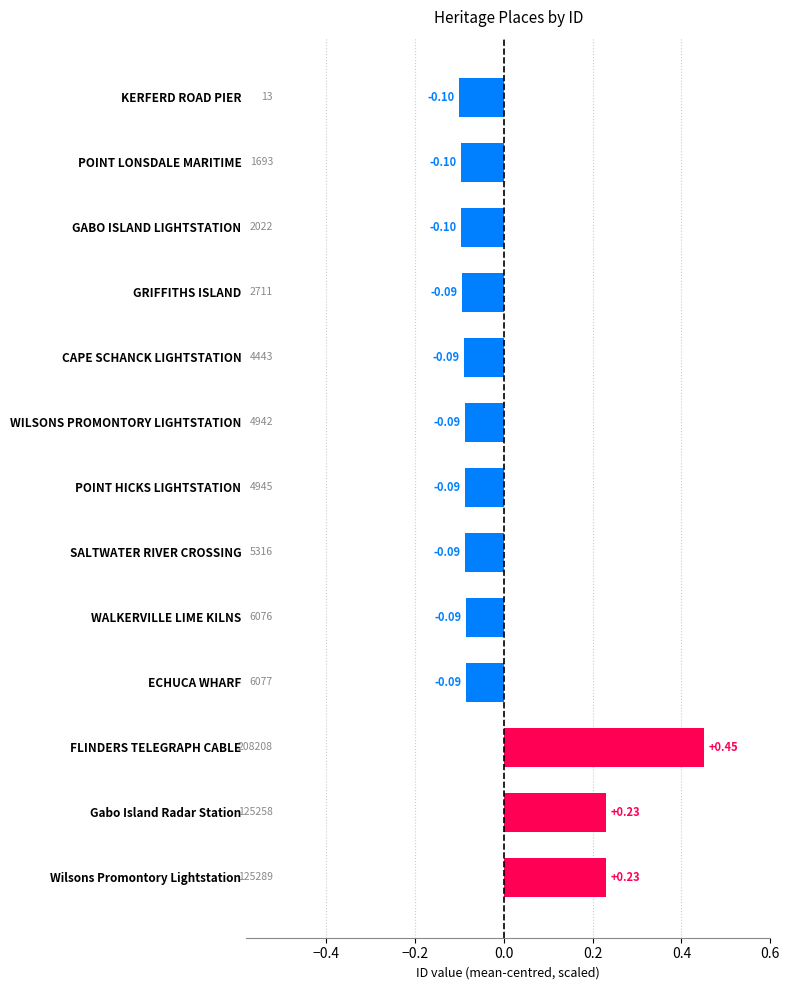

At which category does the chart reach its peak across all series?

FLINDERS TELEGRAPH CABLE